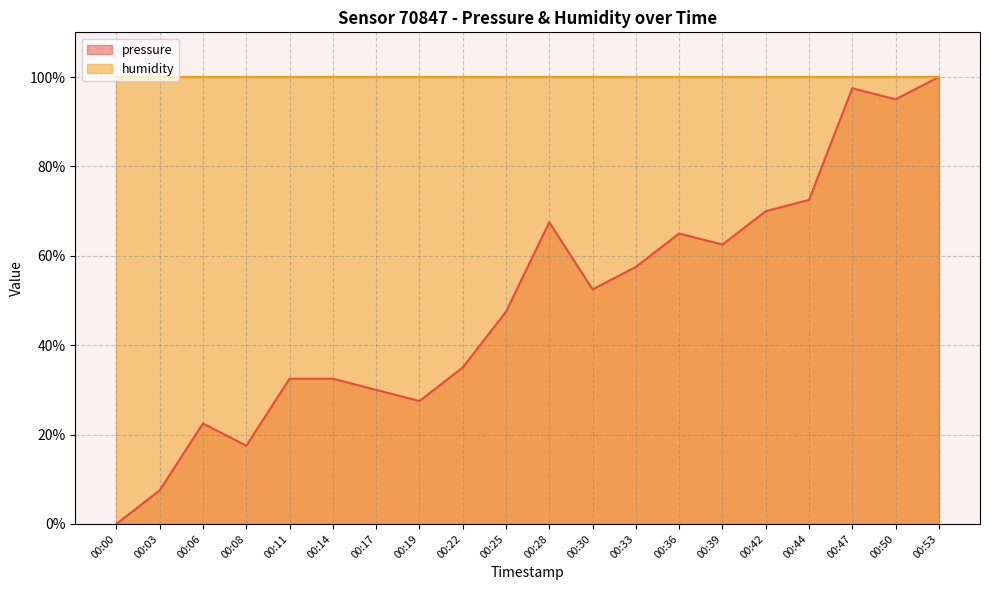

True or false: the data has more than 1 interior local peaks.

True